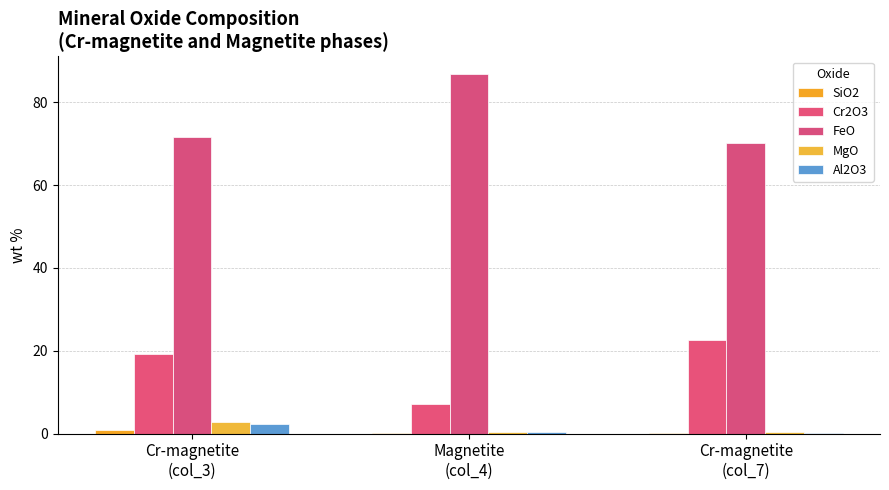

Reading left to right, transcribe all the data shown in this chart.

SiO2: Cr-magnetite
(col_3)=0.8	Magnetite
(col_4)=0.1	Cr-magnetite
(col_7)=0.1
Cr2O3: Cr-magnetite
(col_3)=19.2	Magnetite
(col_4)=7.2	Cr-magnetite
(col_7)=22.6
FeO: Cr-magnetite
(col_3)=71.7	Magnetite
(col_4)=86.7	Cr-magnetite
(col_7)=70.3
MgO: Cr-magnetite
(col_3)=2.9	Magnetite
(col_4)=0.5	Cr-magnetite
(col_7)=0.5
Al2O3: Cr-magnetite
(col_3)=2.3	Magnetite
(col_4)=0.3	Cr-magnetite
(col_7)=0.1